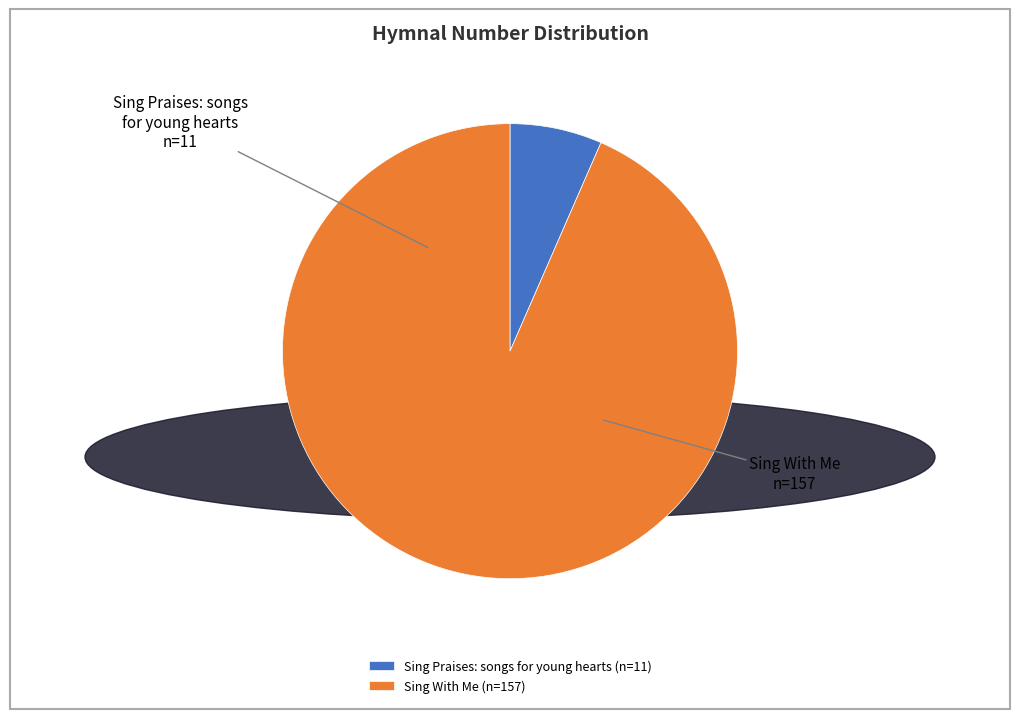

Combined, do Sing Praises: songs for young hearts (n=11) and Sing With Me (n=157) account for over 50%?

Yes